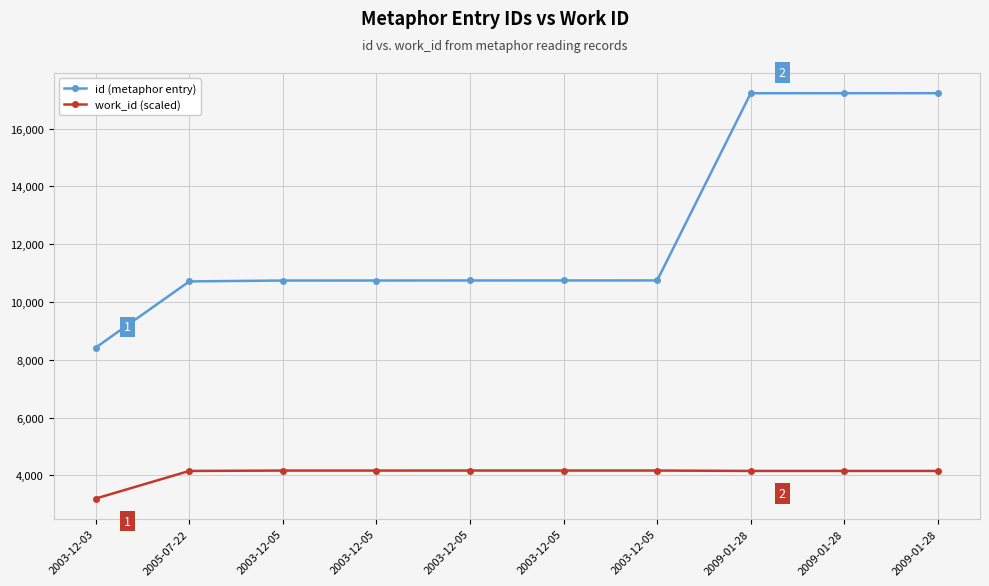

List the series in order of their overall mean, lowest first.

work_id (scaled), id (metaphor entry)